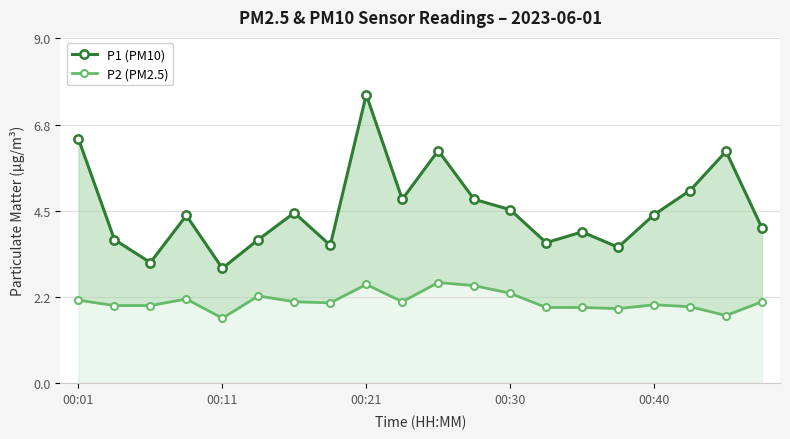

What are all the series names shown in the legend?

P1 (PM10), P2 (PM2.5)